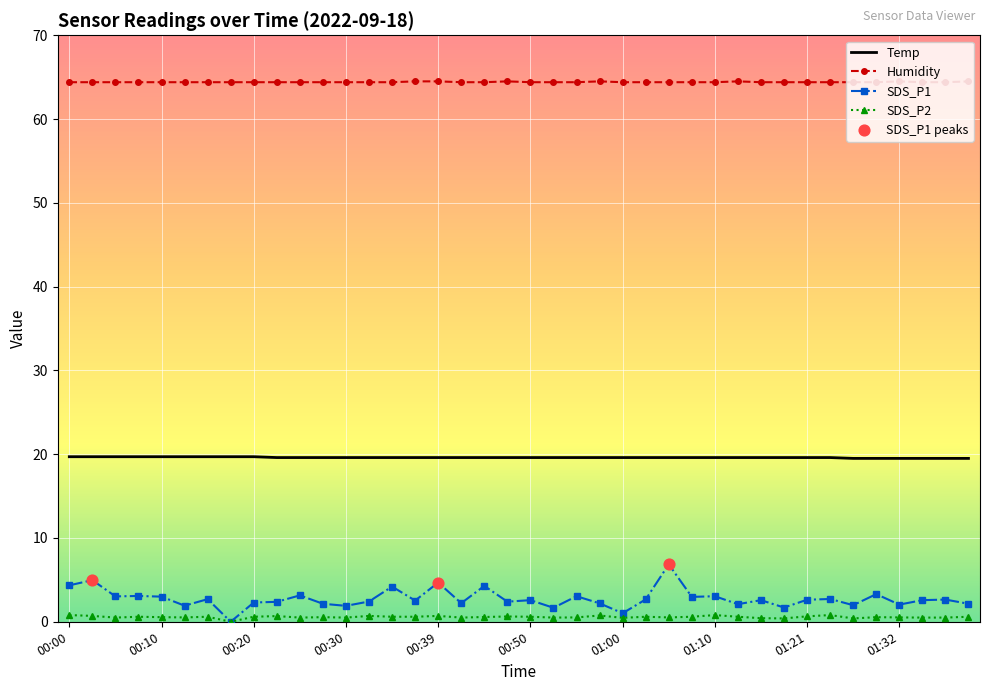

Which series has the largest total across all categories?

Humidity